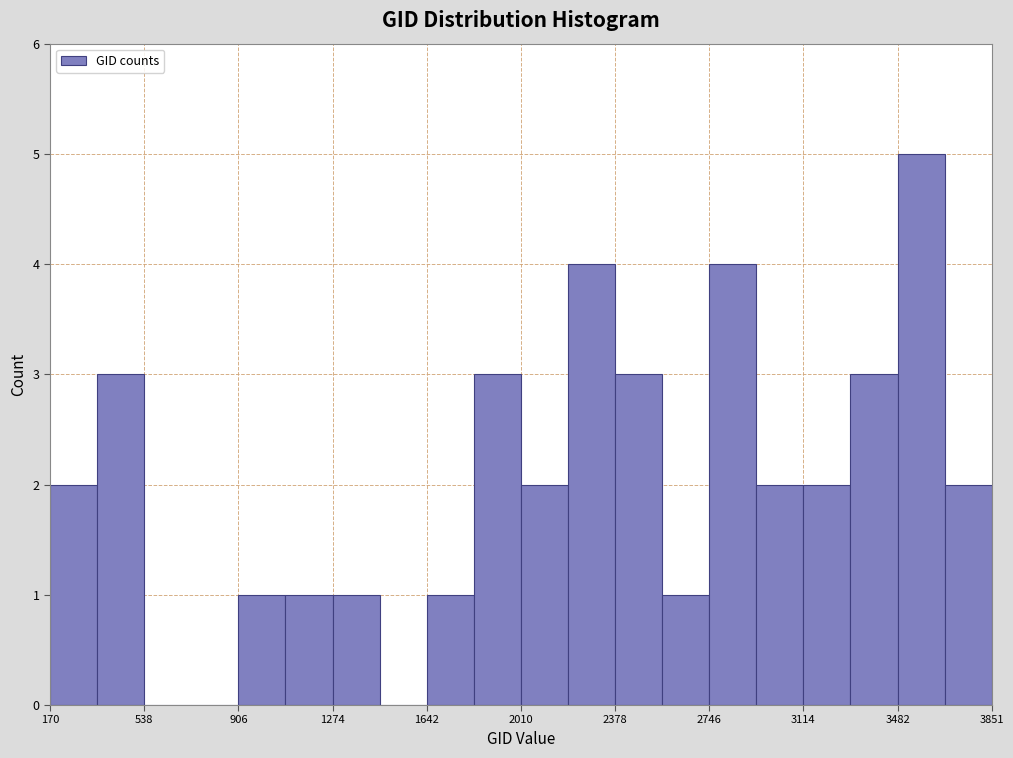

Around what value on the x-axis is the tallest bar? Give the approximate position of its centre, as read against the axis.

3550